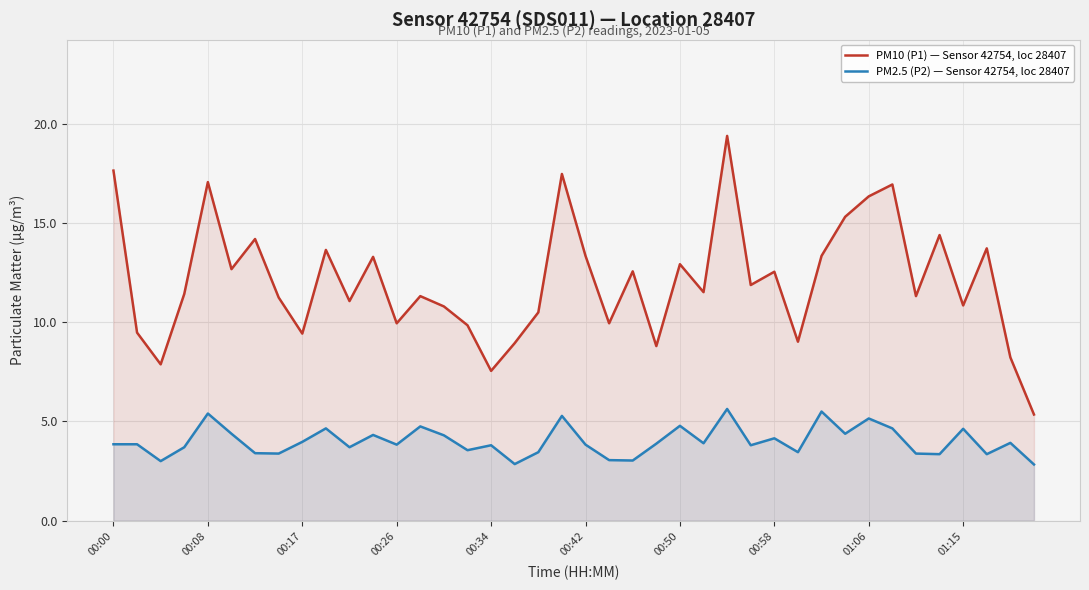

True or false: PM10 (P1) — Sensor 42754, loc 28407 has more than 2 points higher than both neighbors.

True